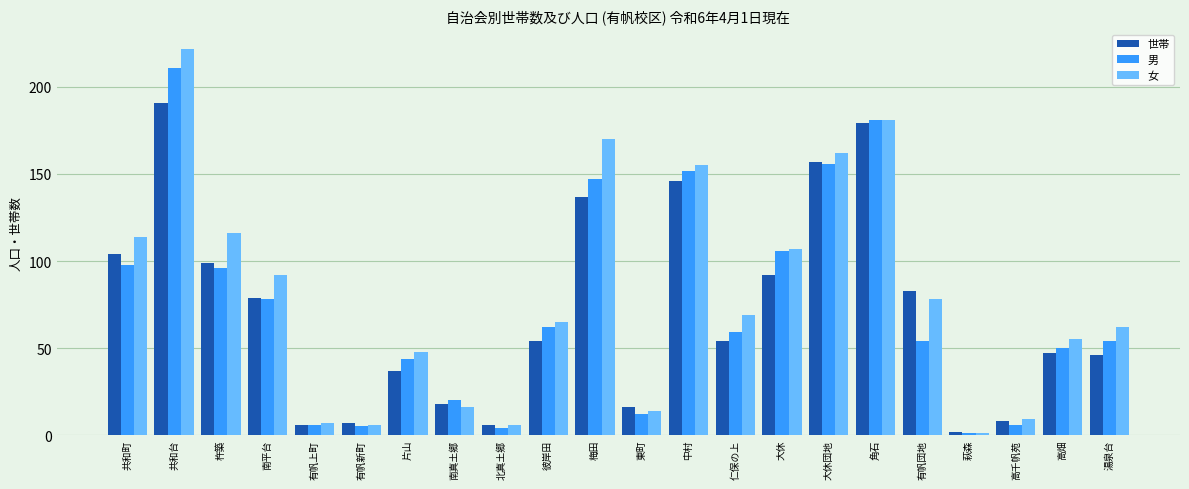

Does the chart contain stacked bars?

No